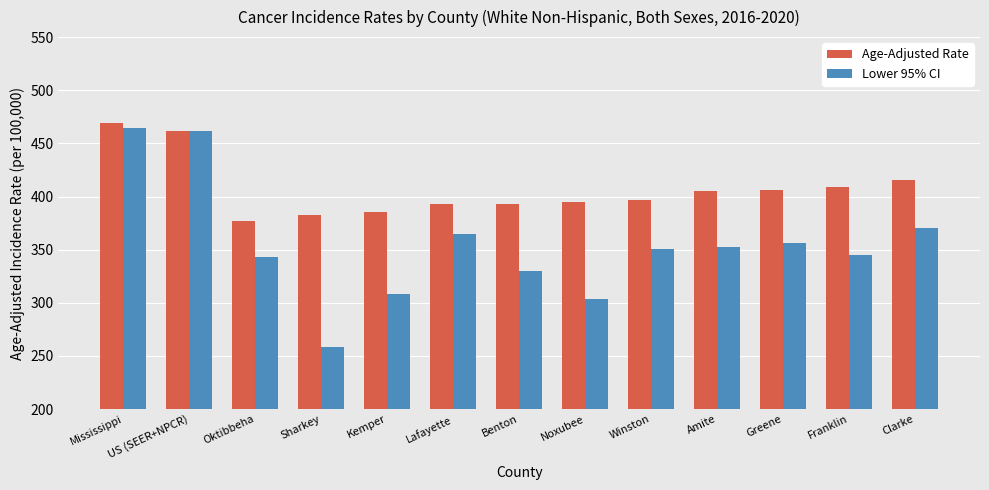

List the series in order of their peak value, lowest first.

Lower 95% CI, Age-Adjusted Rate